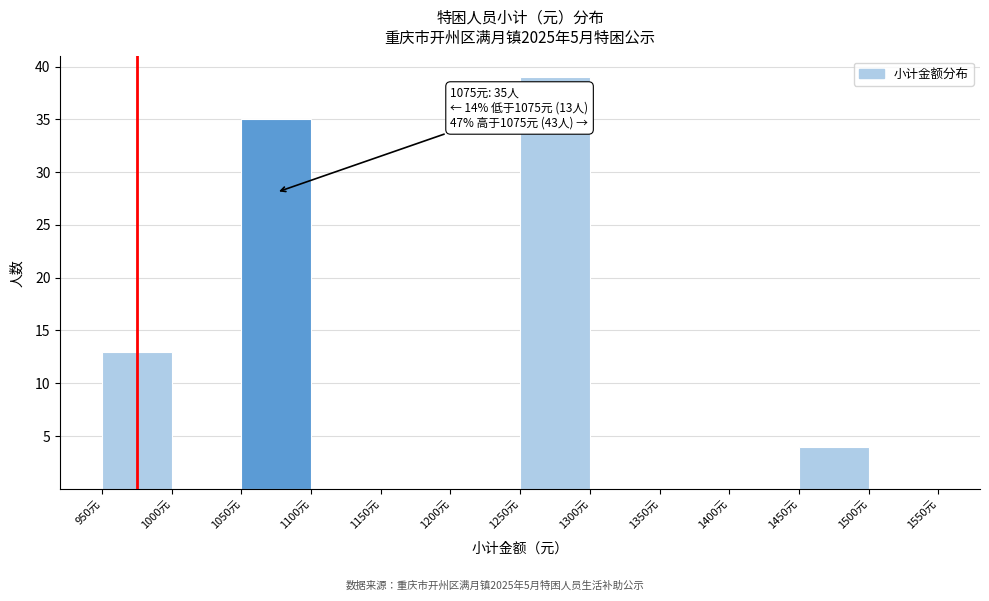

Over which range of the x-axis is the bar tallest?

1250 to 1300